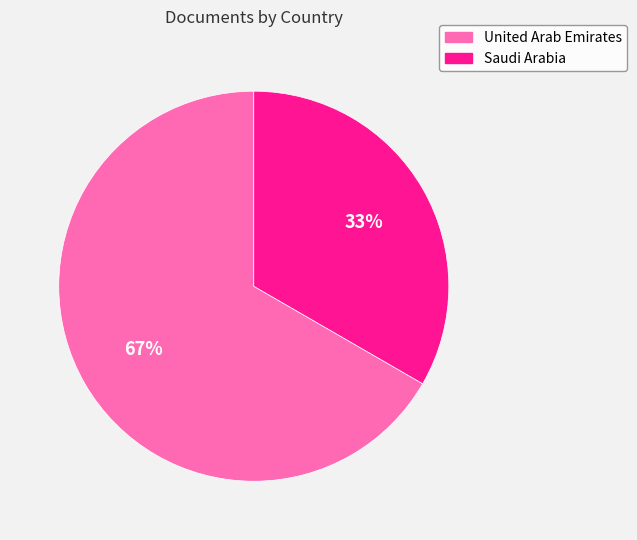

How many segments does this pie chart have?

2